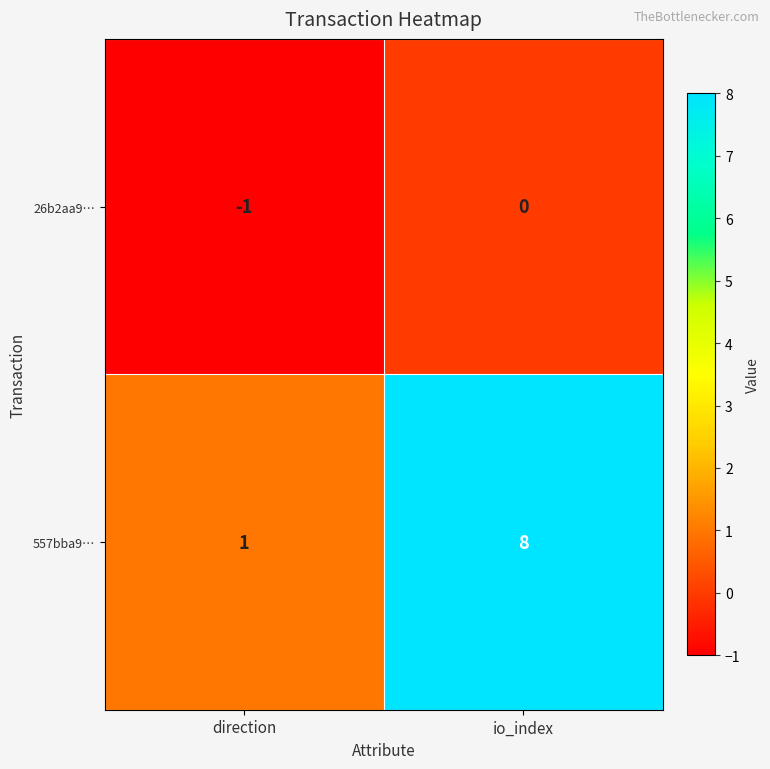

True or false: 557bba9… has a value of 1 at direction.

True